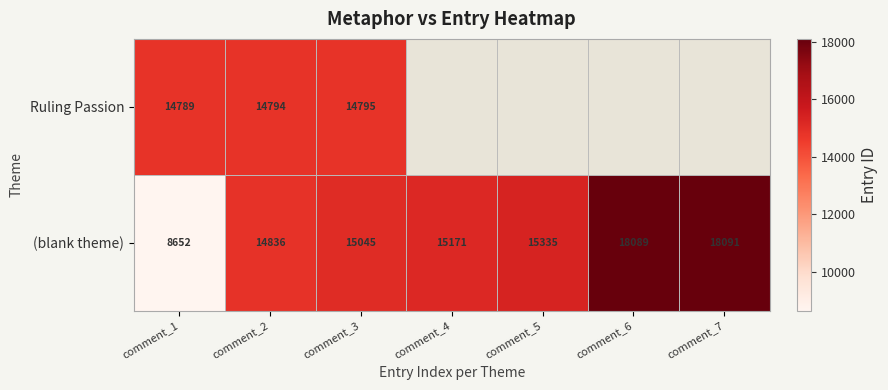

What is the average value of the (blank theme) series?

15031